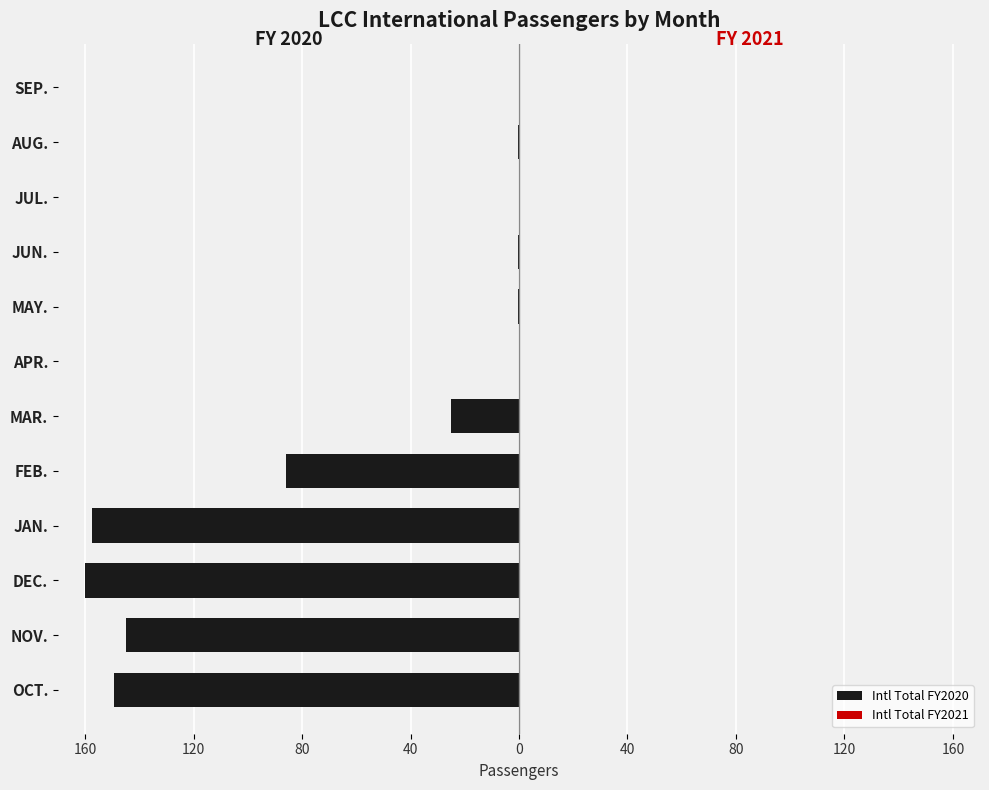

What is the value of the Intl Total FY2020 bar at the 5th from the left?

-86.0